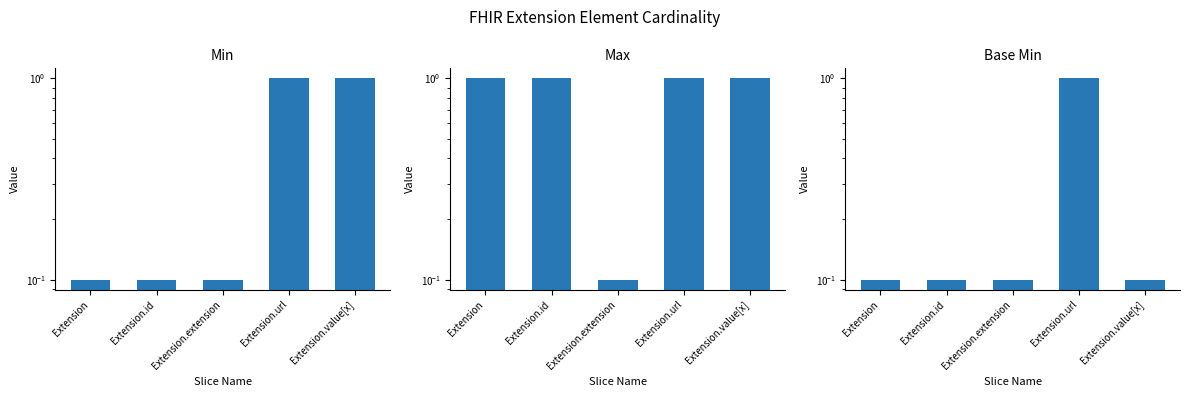

True or false: Max has a value of 1.6 at Extension.id.

False